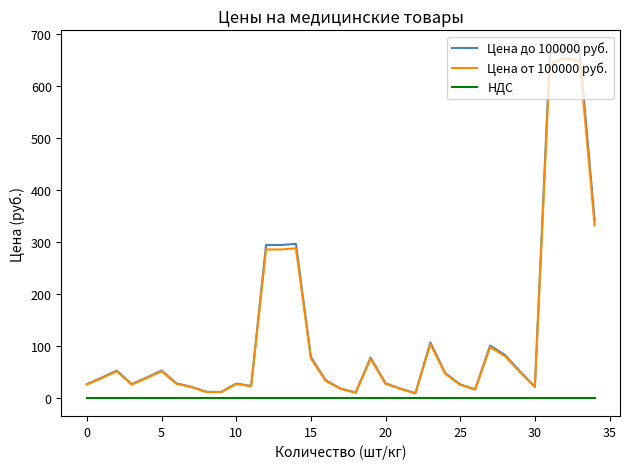

How many lines are shown in the chart?

3